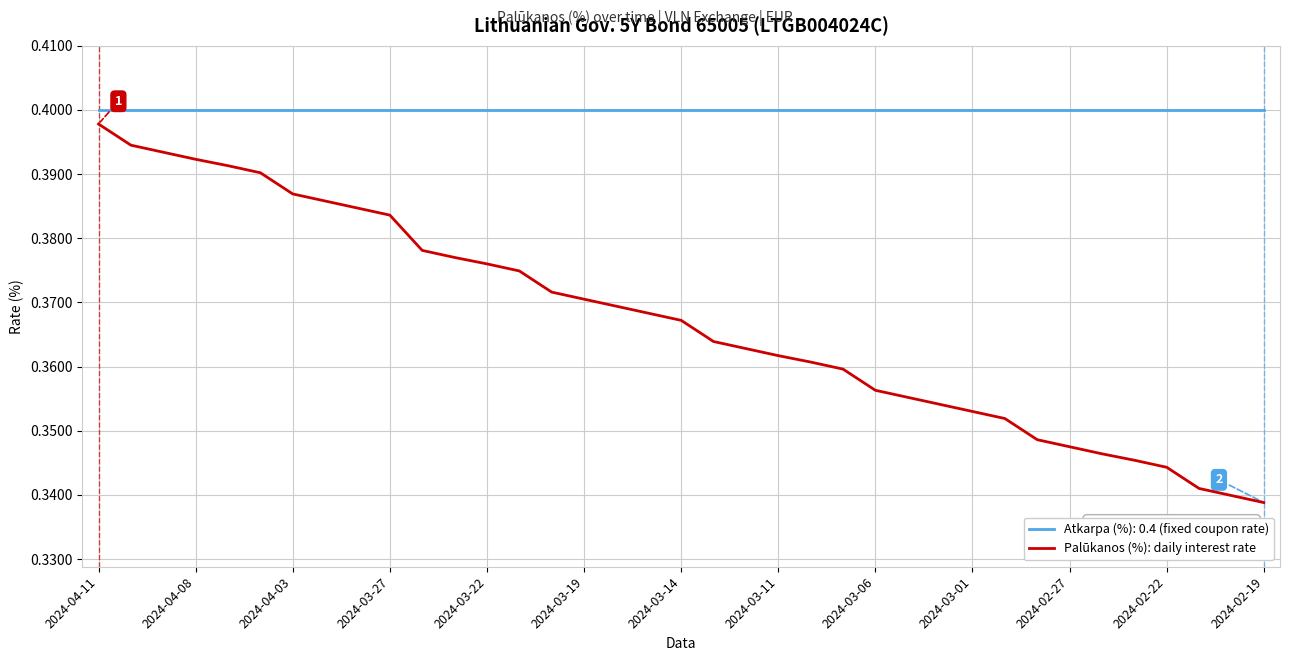

List the series in order of their overall mean, highest first.

Atkarpa (%): 0.4 (fixed coupon rate), Palūkanos (%): daily interest rate